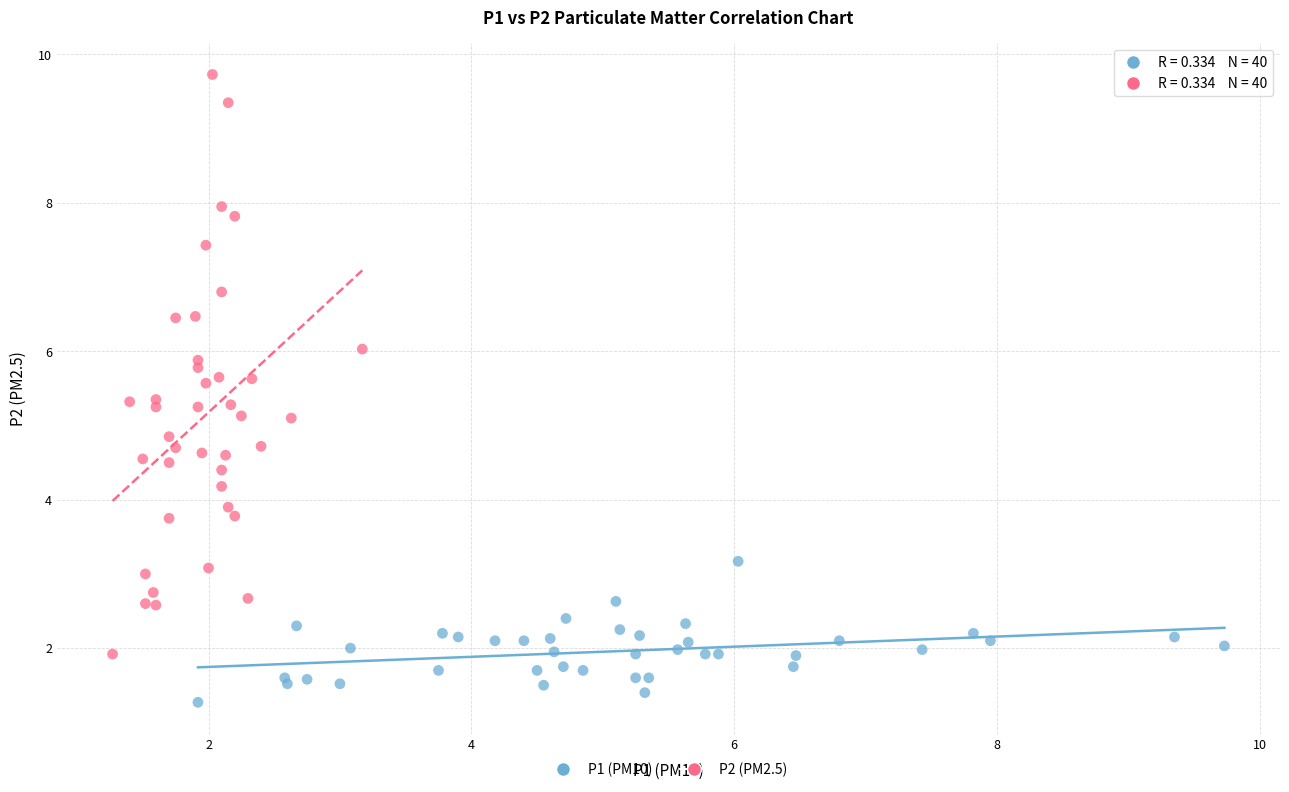

Which series reaches the minimum Y coordinate?

P1 (PM10)